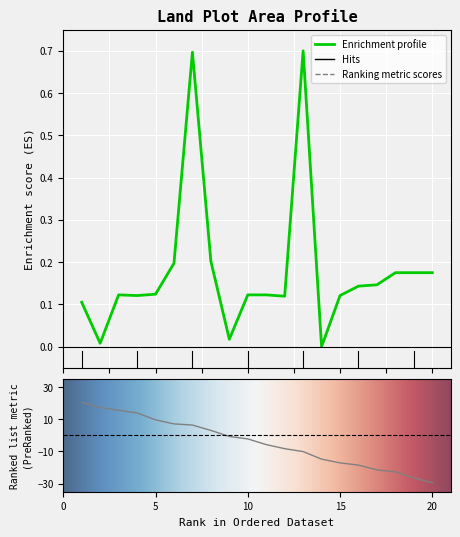

List the labels in order of value, largest first.

13, 7, 8, 6, 18, 19, 20, 17, 16, 5, 3, 10, 11, 4, 15, 12, 1, 9, 2, 14